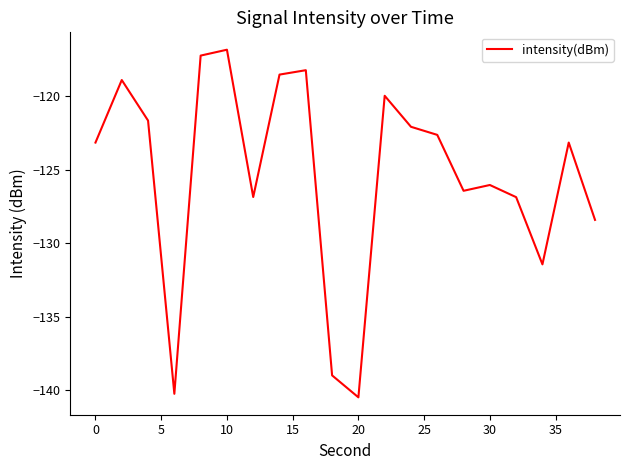

What is the difference between the maximum and minimum values?

23.7